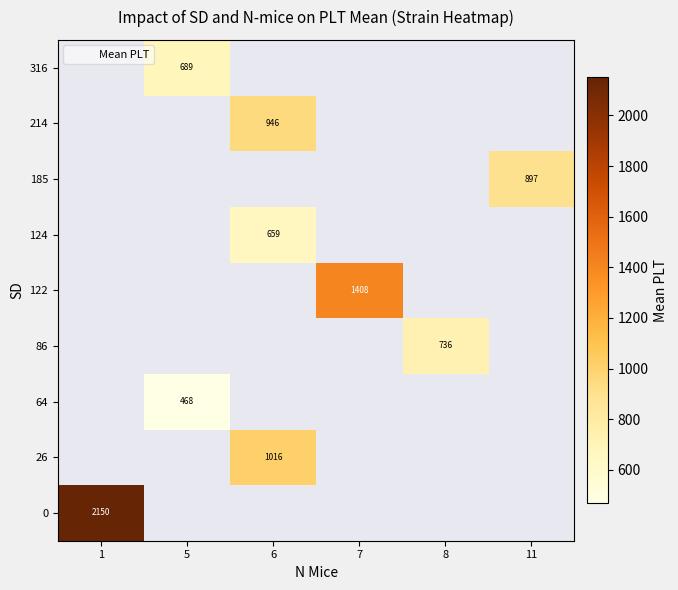

Which category has the lowest value across all series?

5